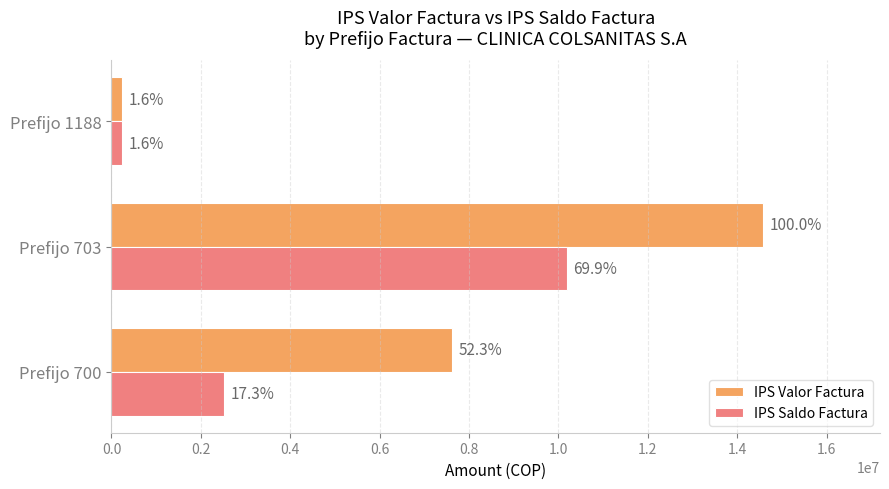

Reading left to right, transcribe all the data shown in this chart.

IPS Valor Factura: 7626576	14572491	227684
IPS Saldo Factura: 2523327	10186573	227684